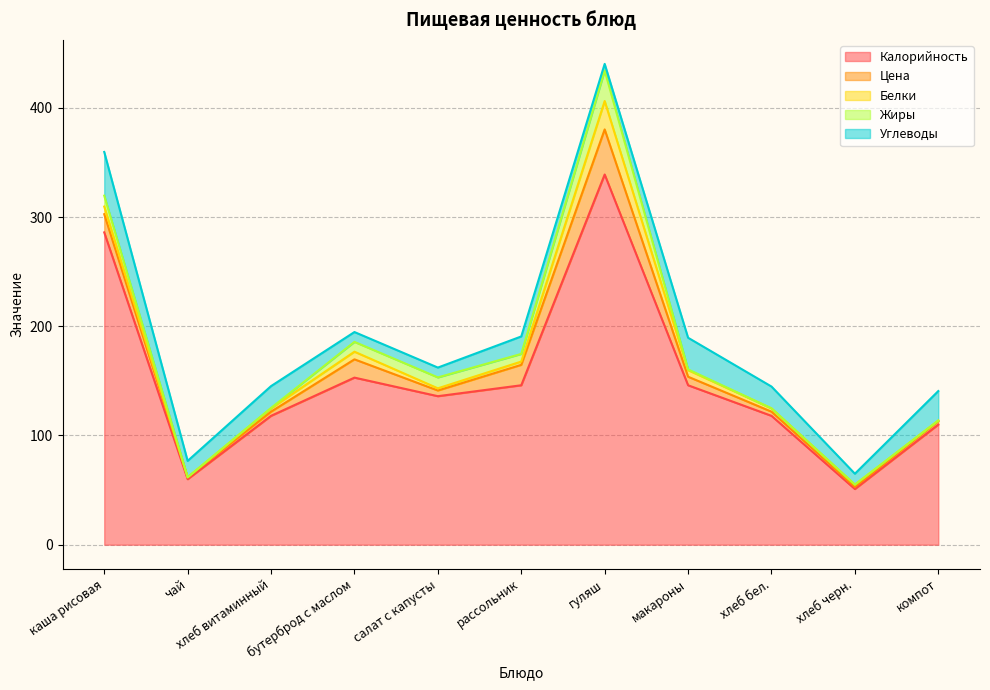

Which series has the widest spread of values?

Калорийность